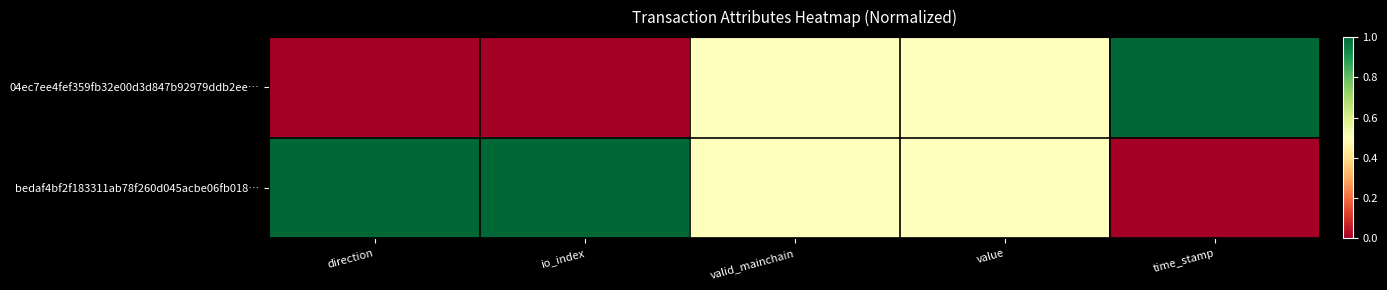

What is the maximum value shown in the chart?

1.0